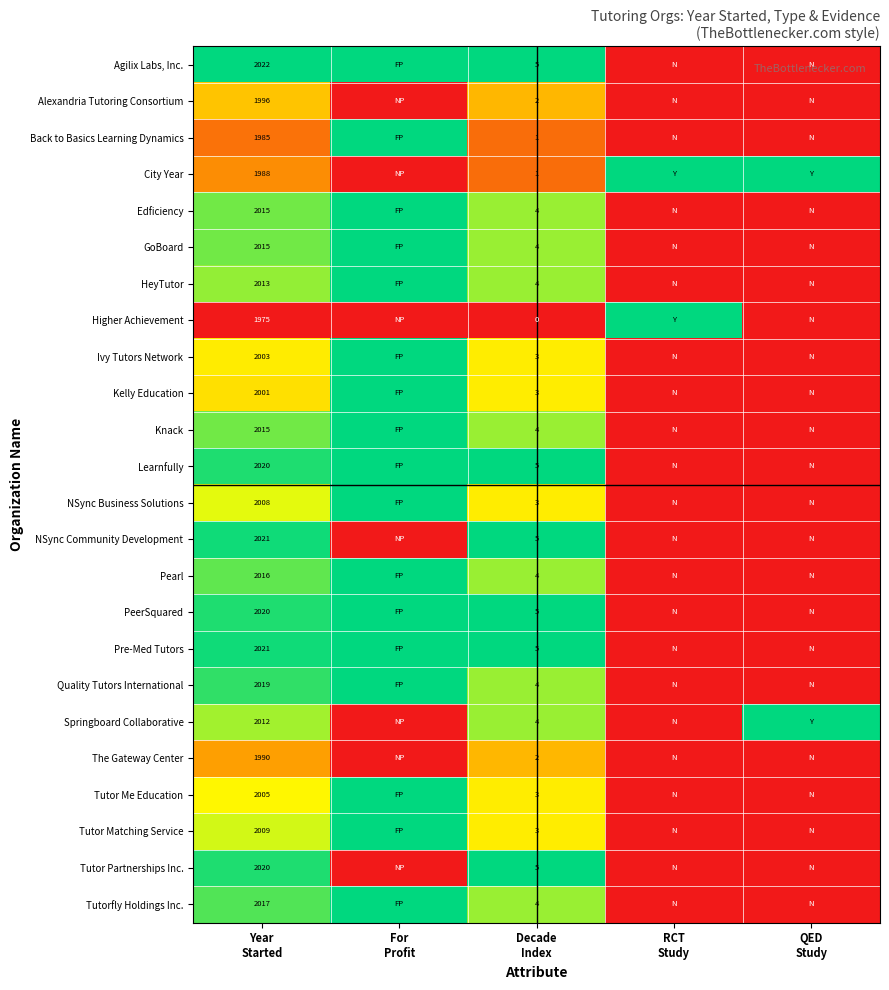

At which label does Alexandria Tutoring Consortium reach its peak?

Year Started